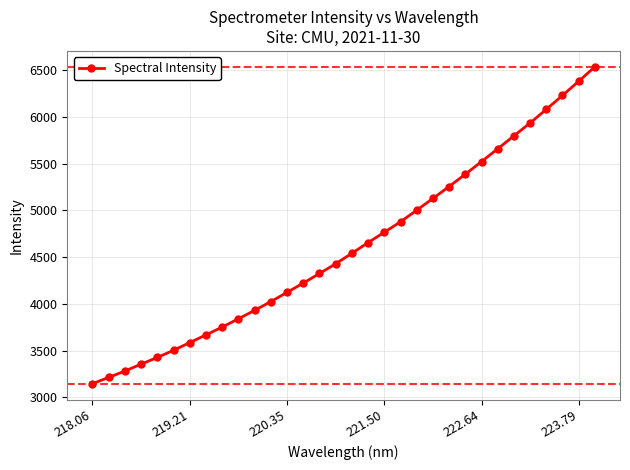

What is the maximum value shown in the chart?

6535.5